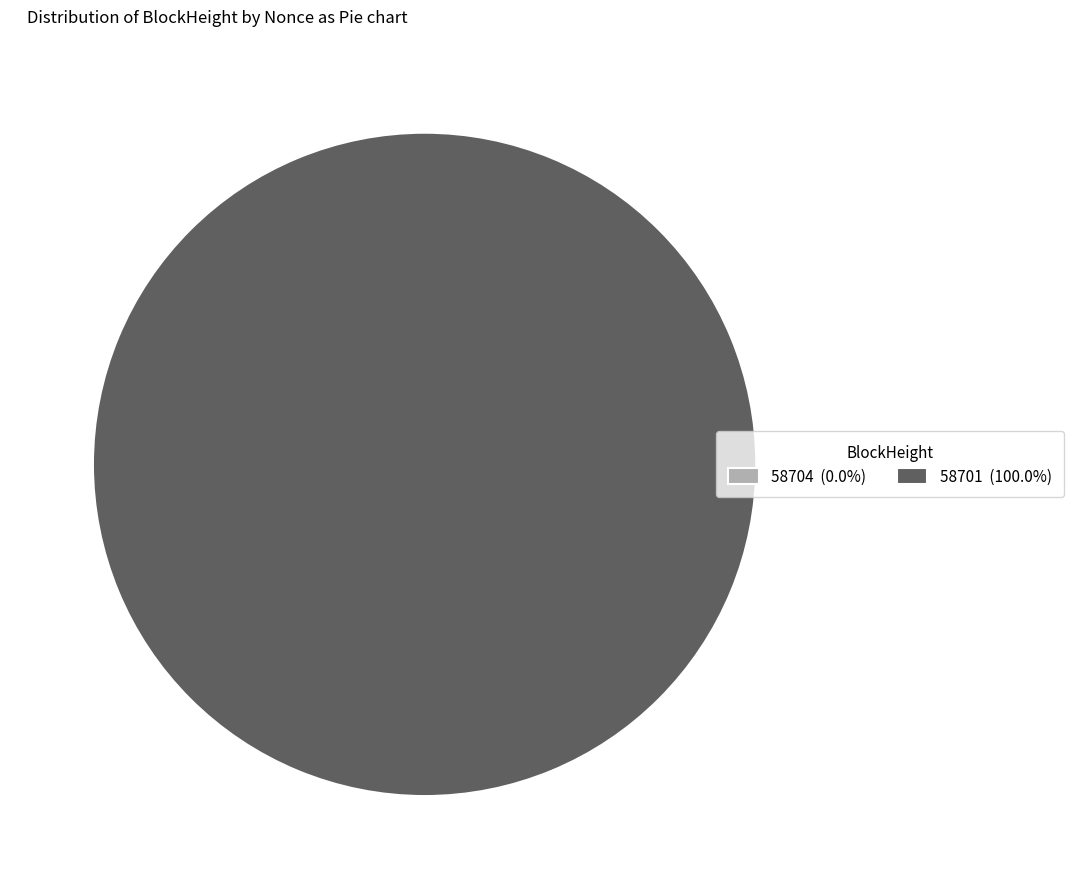

What percentage do 58704 and 58701 together represent?

100.0%